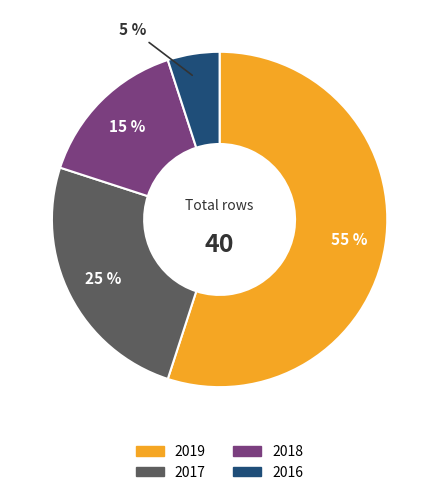

Between 2019 and 2018, which is larger?

2019